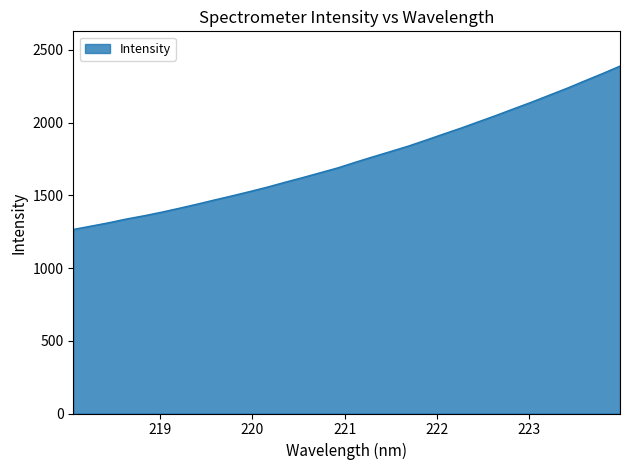

What is the greatest value displayed?

2388.6